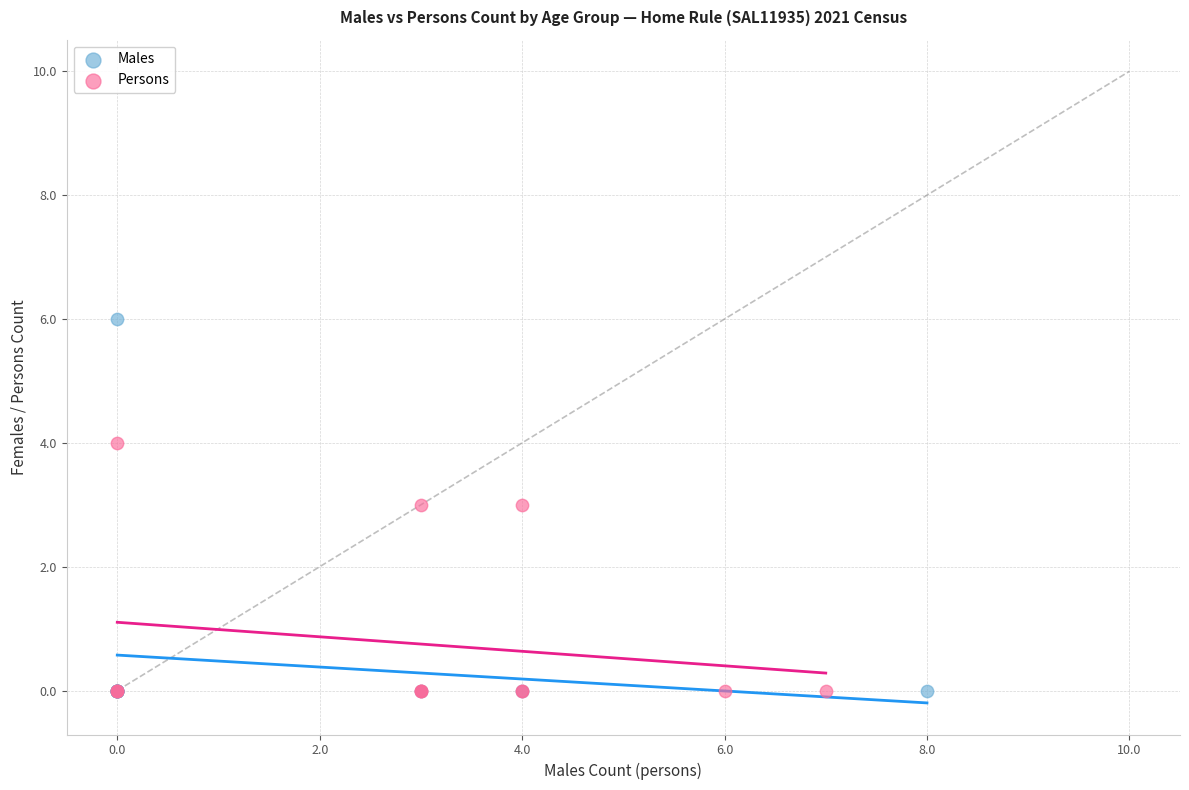

Which series reaches the maximum Y coordinate?

Males